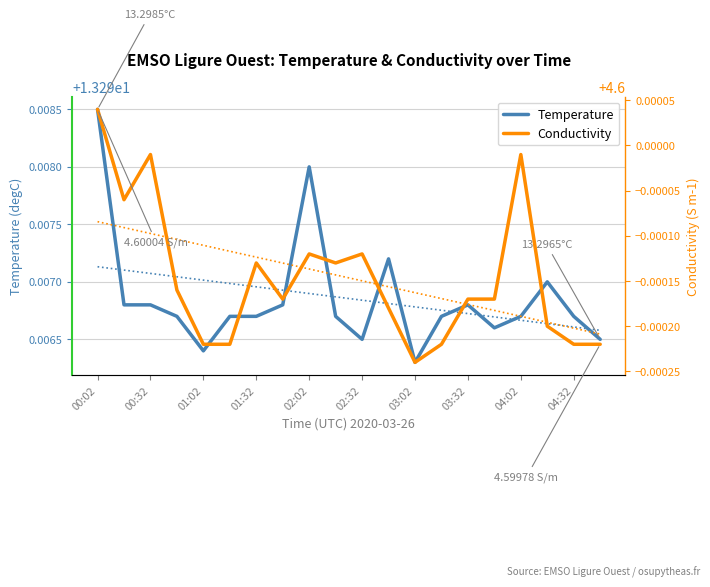

How many Temperature values are between 13 and 14?

20